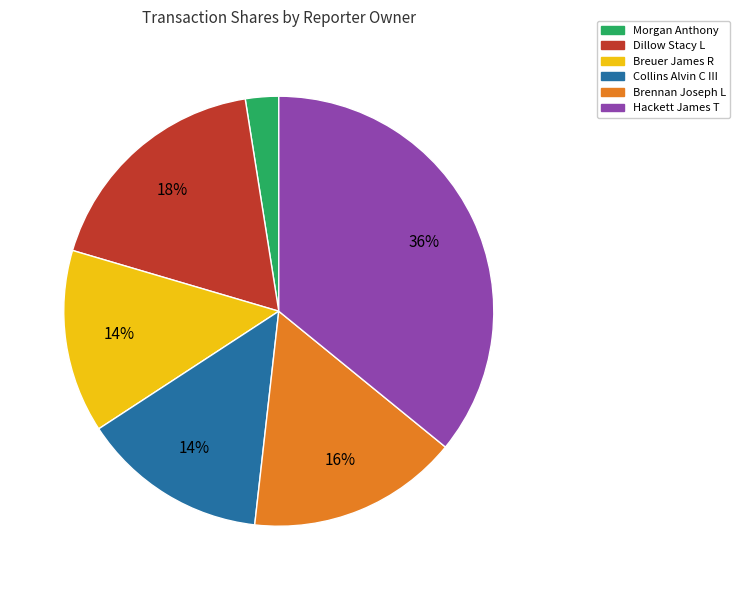

To the nearest percent, what is the difference between the Hackett James T and Brennan Joseph L slice percentages?

20%